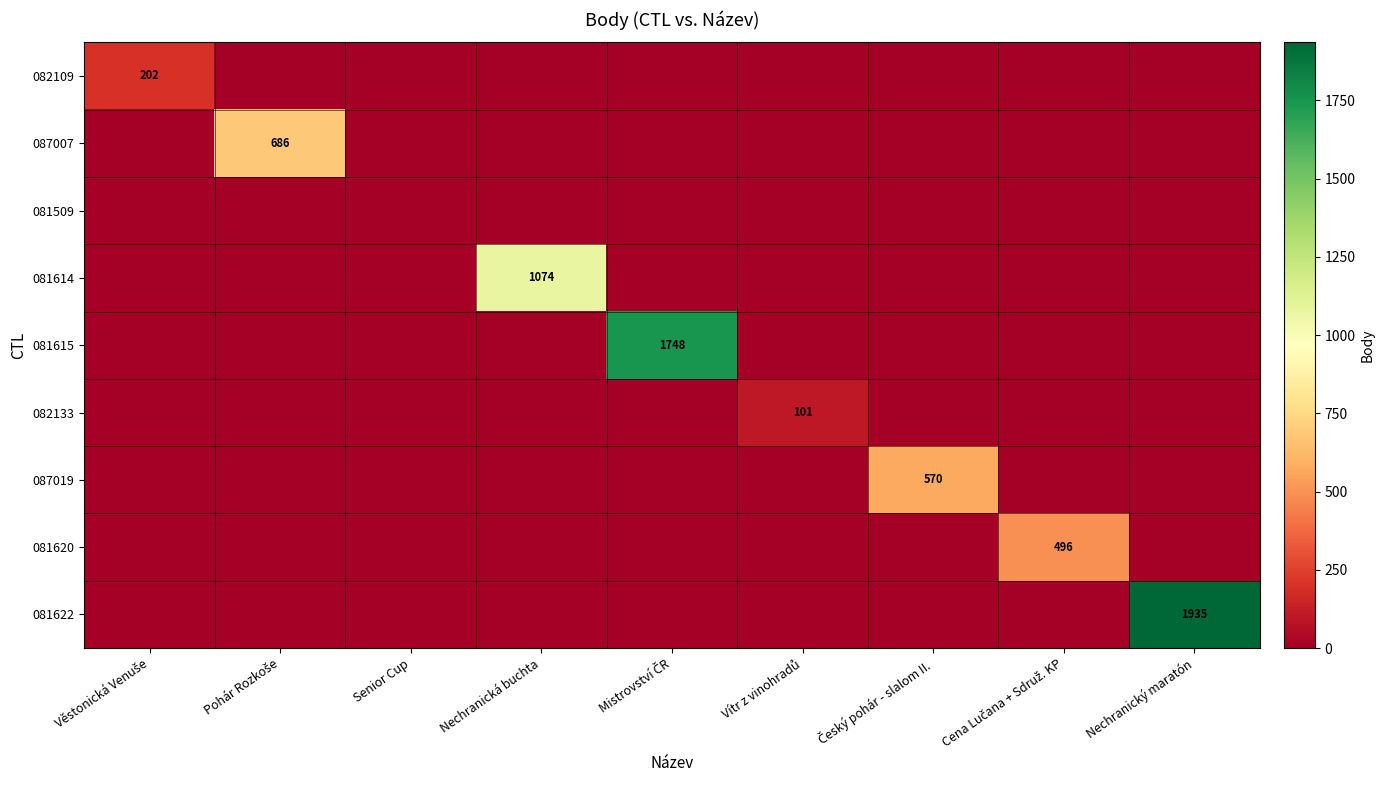

True or false: 087007 has a value of 0 at Senior Cup.

True